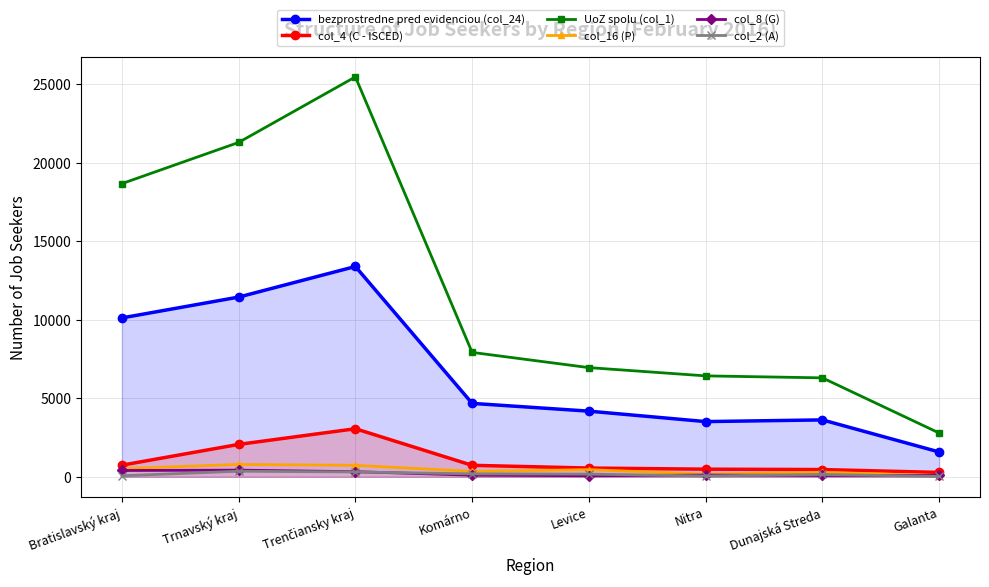

What is the value of the UoZ spolu (col_1) point at the 5th from the left?

6955